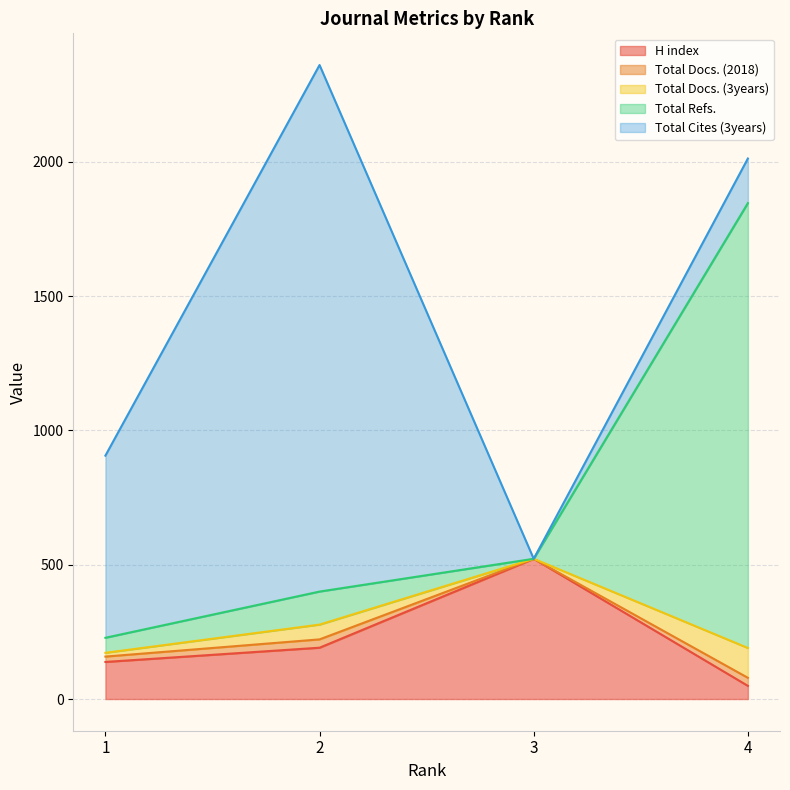

True or false: Total Docs. (3years) and Total Refs. cross at least once.

False